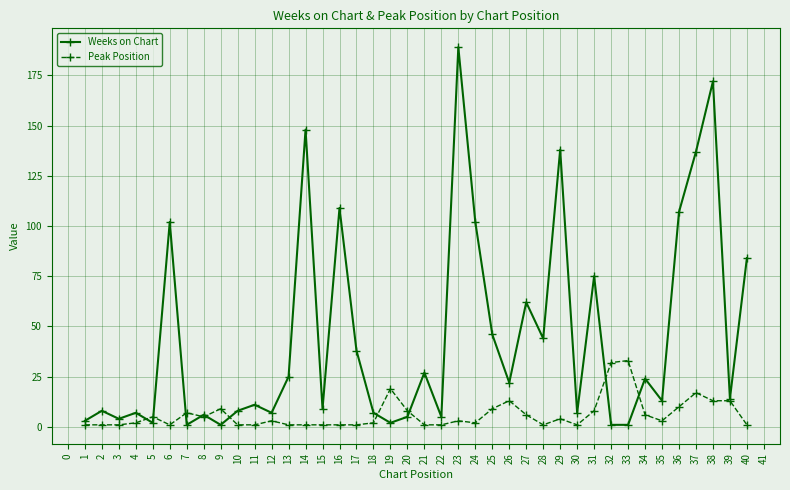

What is the greatest value displayed?

189